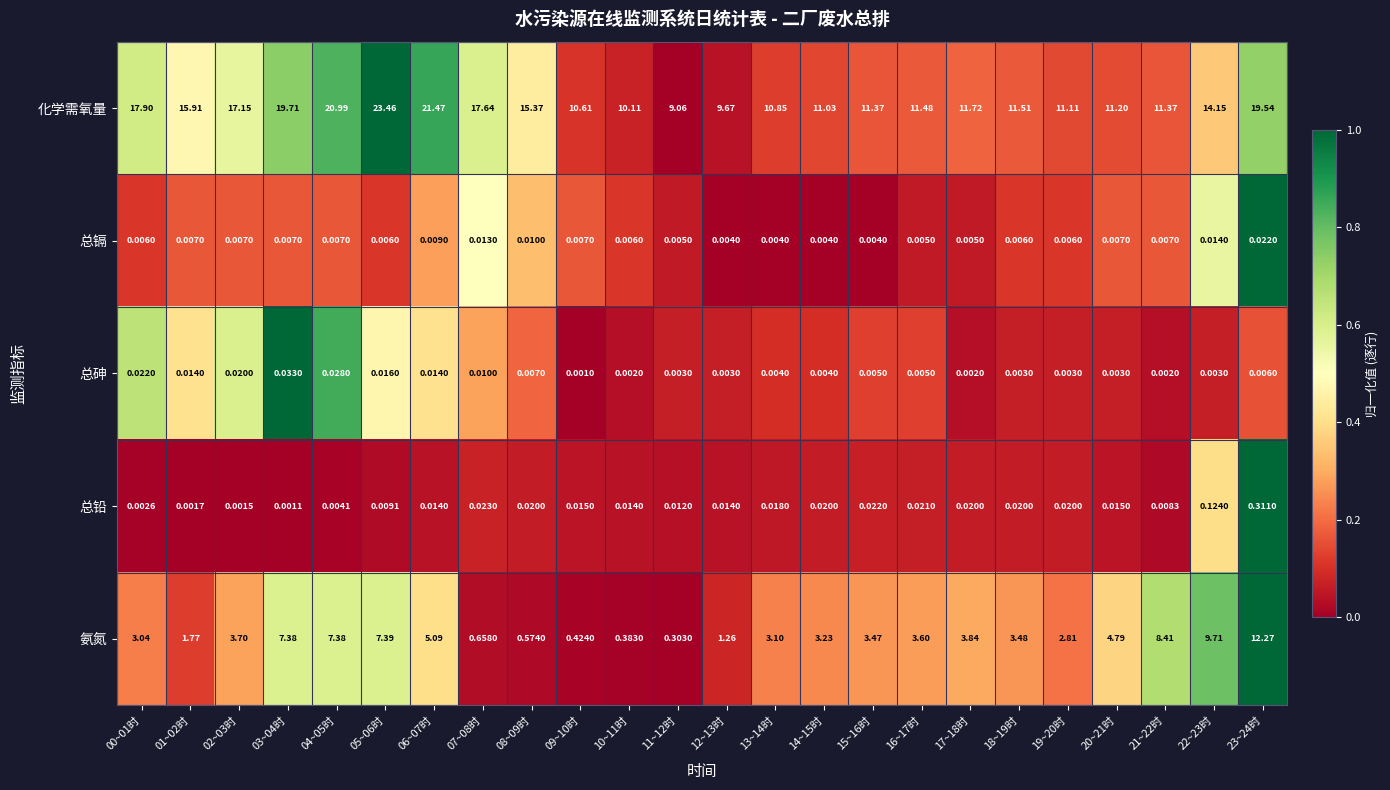

What is the total value across all series at 03~04时?

27.1